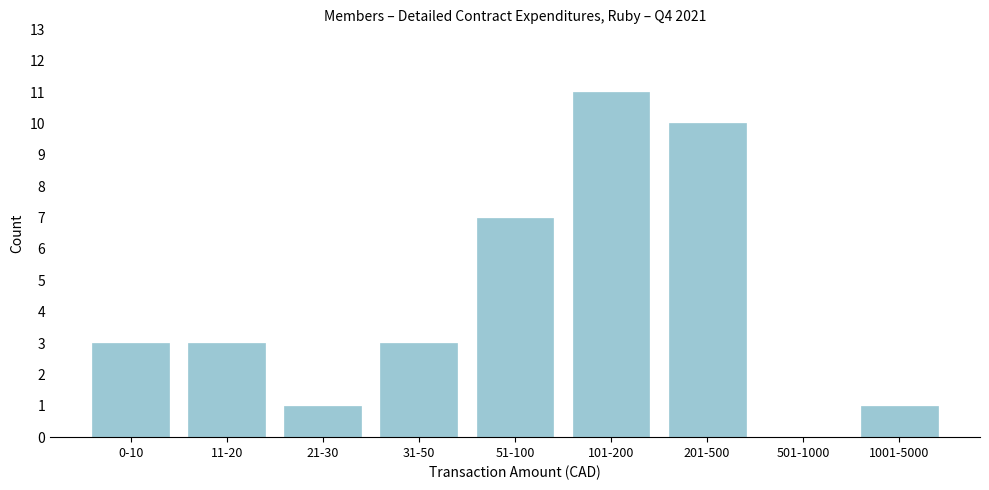

Reading left to right, extract all data points from this chart.

0-10=3	11-20=3	21-30=1	31-50=3	51-100=7	101-200=11	201-500=10	501-1000=0	1001-5000=1